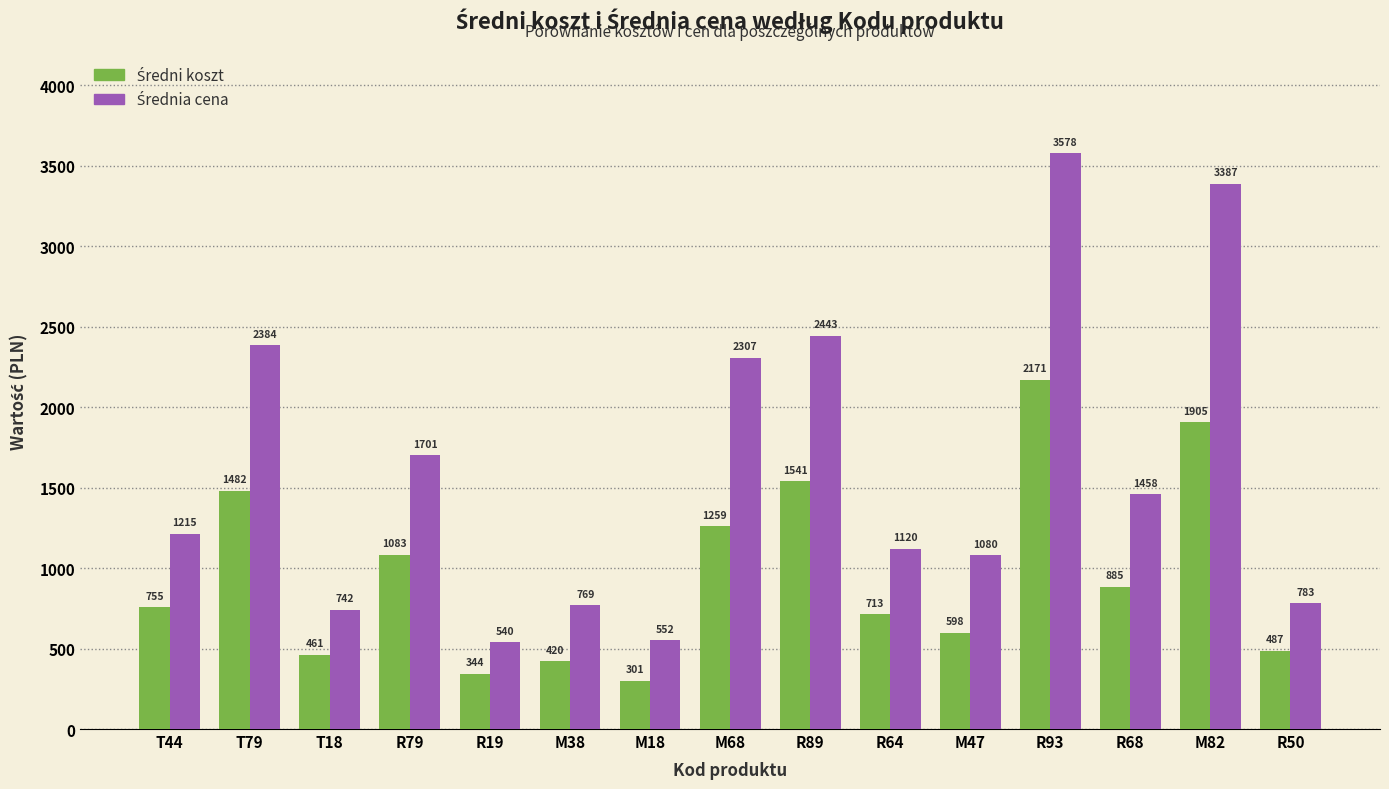

What is the spread (max minus min) of values at T18?

280.9